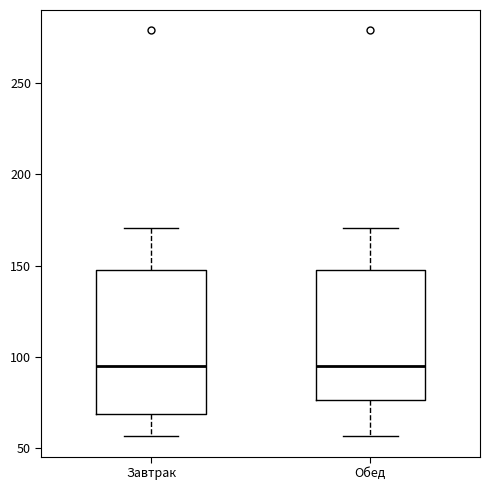

Reading left to right, transcribe this box plot: for each box, give where its median line is, the range the box spans, and where its two whiskers end, as read against the y-axis. The values are not printed on the chart, so give them approximately, as read against the axis.

Завтрак: median 95, box 70 to 145, whiskers 55 to 170
Обед: median 95, box 75 to 145, whiskers 55 to 170